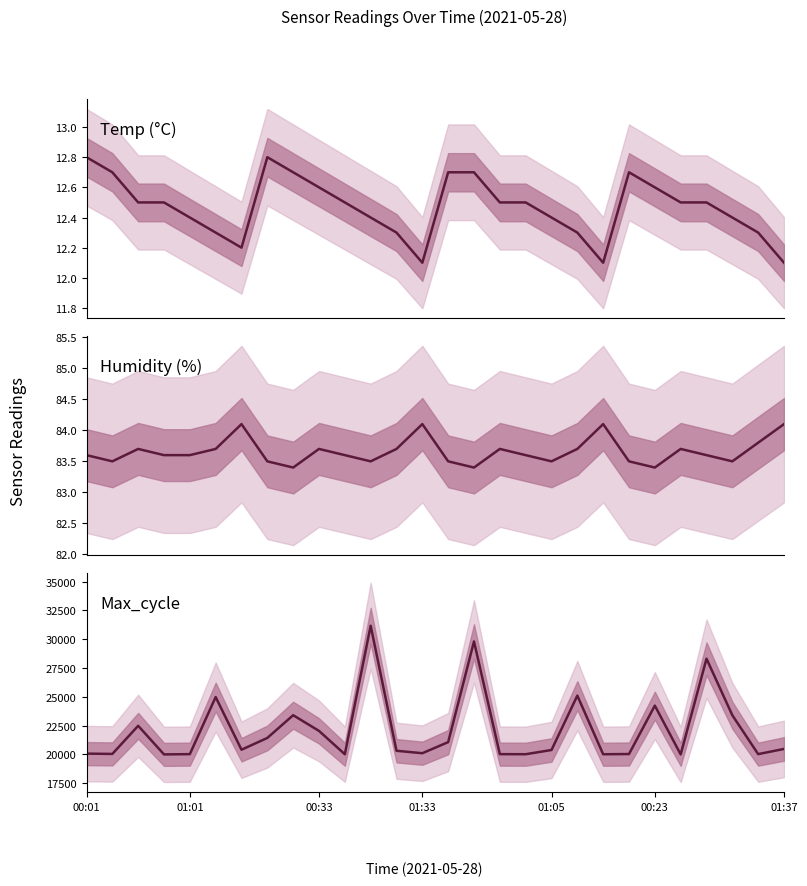

Which series has the largest total across all categories?

Max_cycle